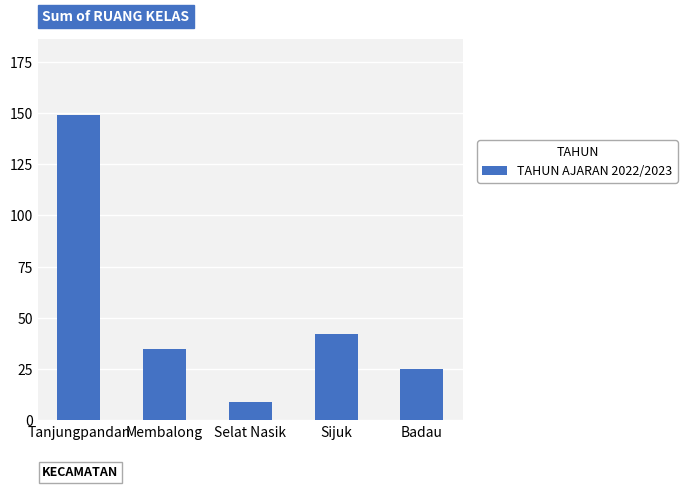

Does the chart contain any negative values?

No